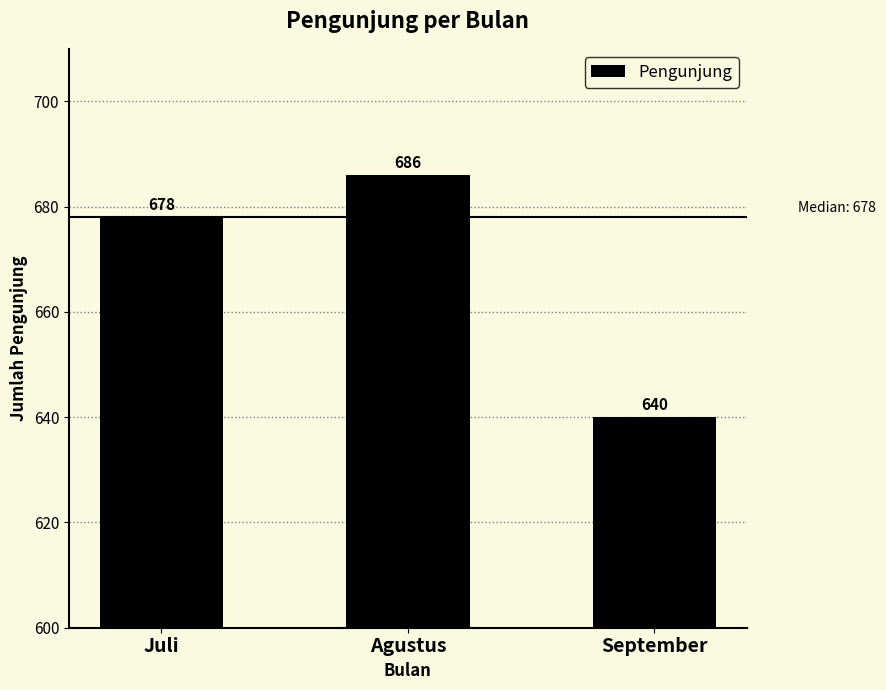

What is the sum of all values?

2004